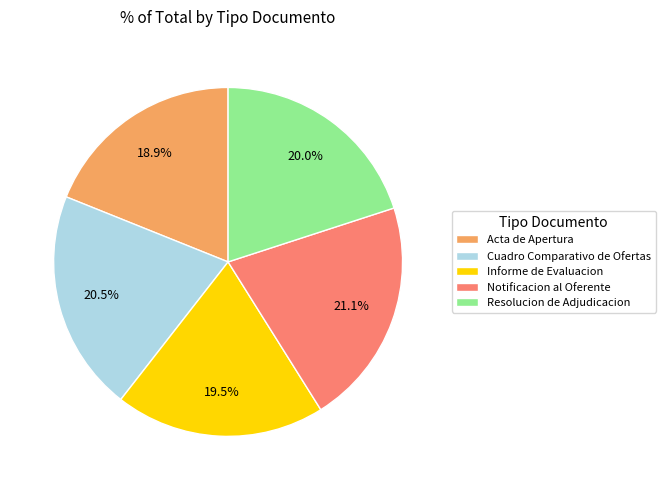

Is there a majority slice in this chart?

No